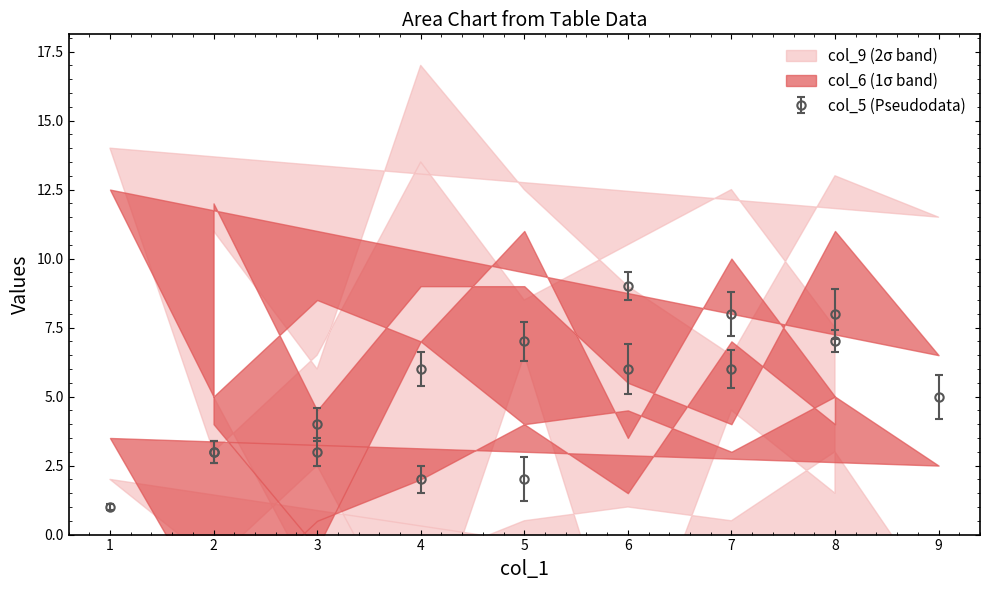

Is it true that col_2 equals 2 at 6?

False